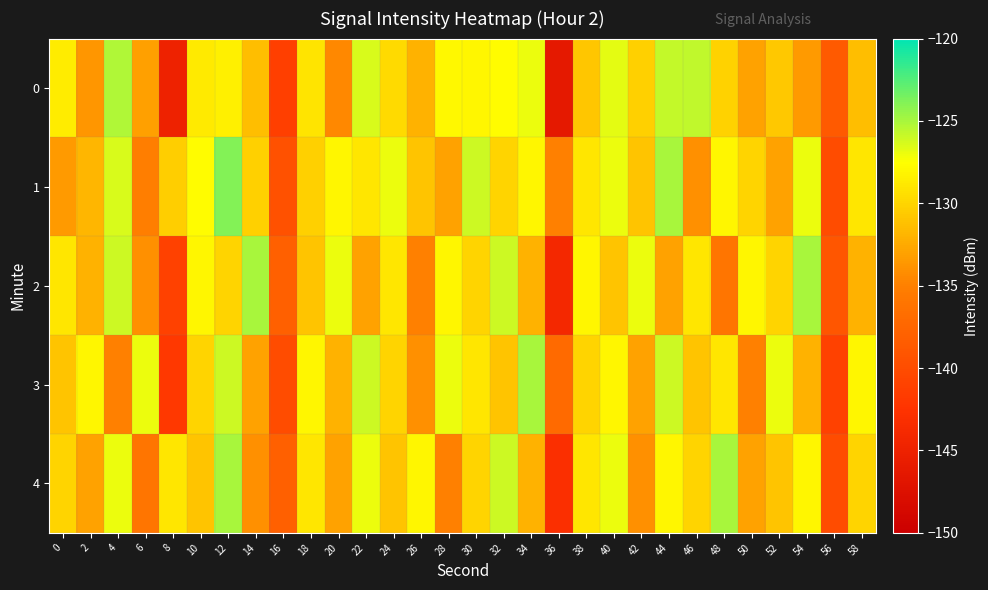

At which category is the sum across all series the highest?

12